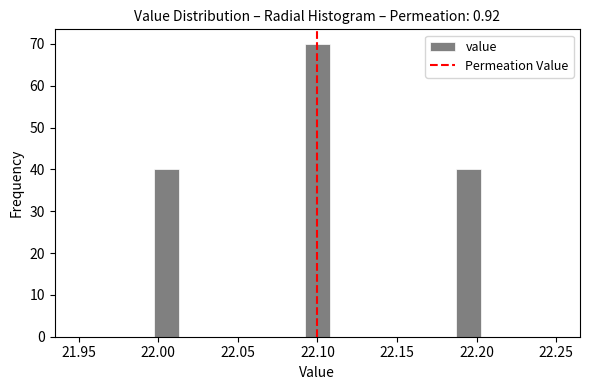

Read against the x-axis, roughly where is the centre of the tallest bar?

22.100